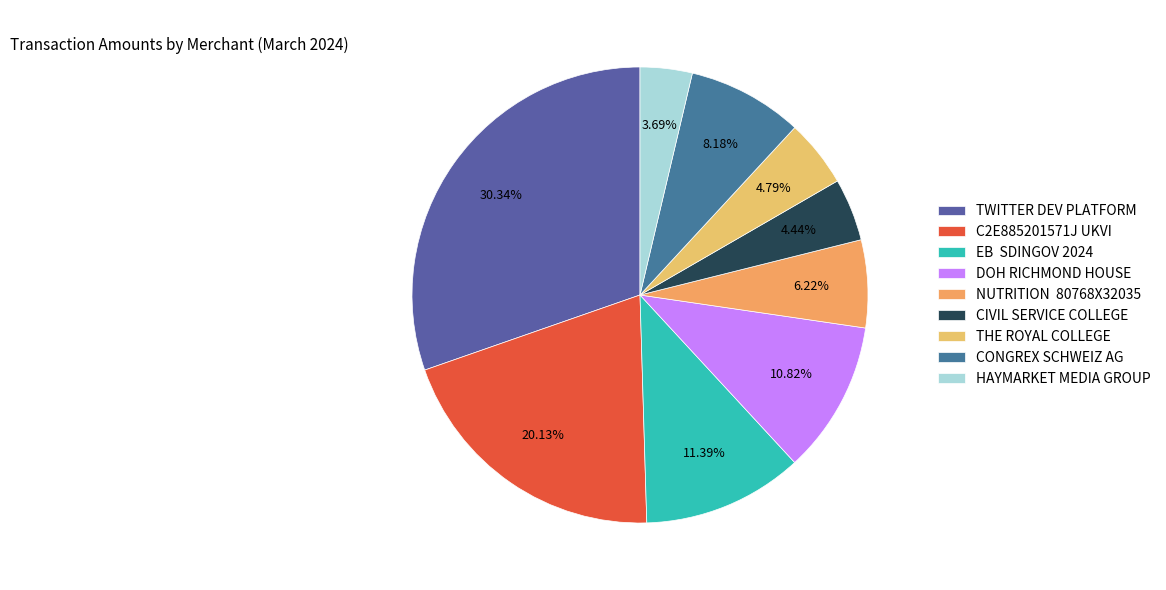

The C2E885201571J UKVI slice represents 20% of the pie. True or false?

True